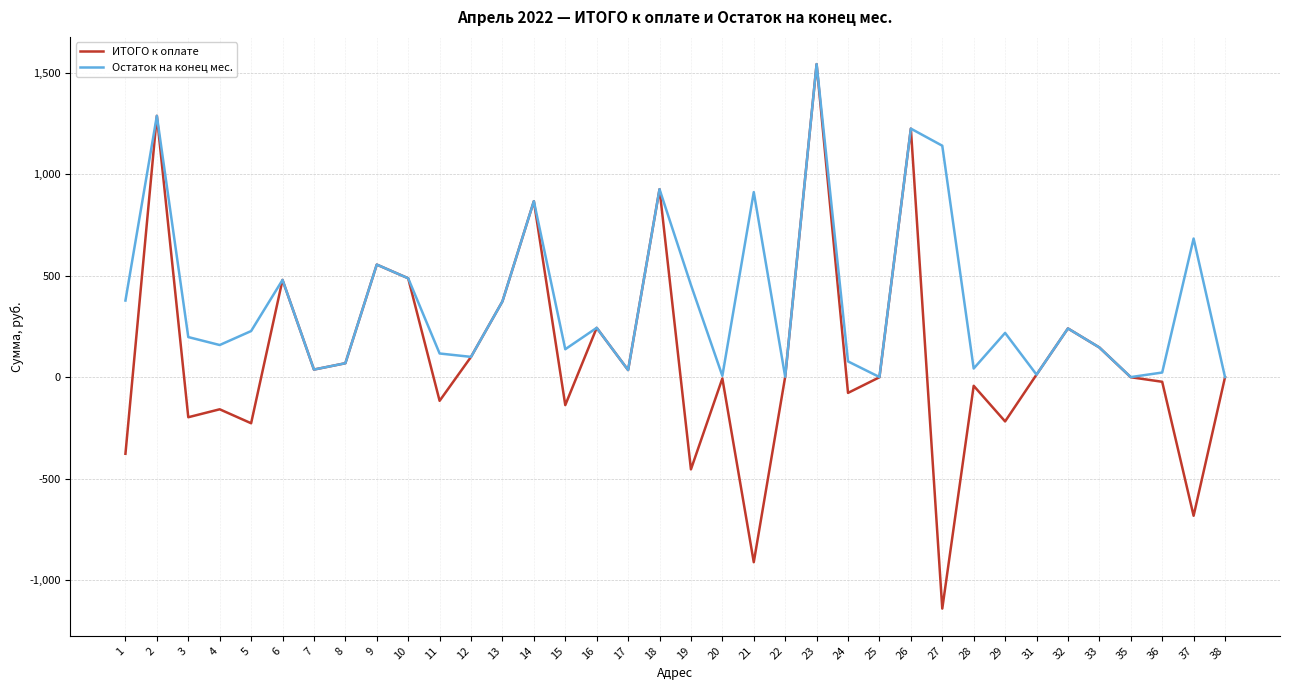

At which label does Остаток на конец мес. first exceed 218?

1